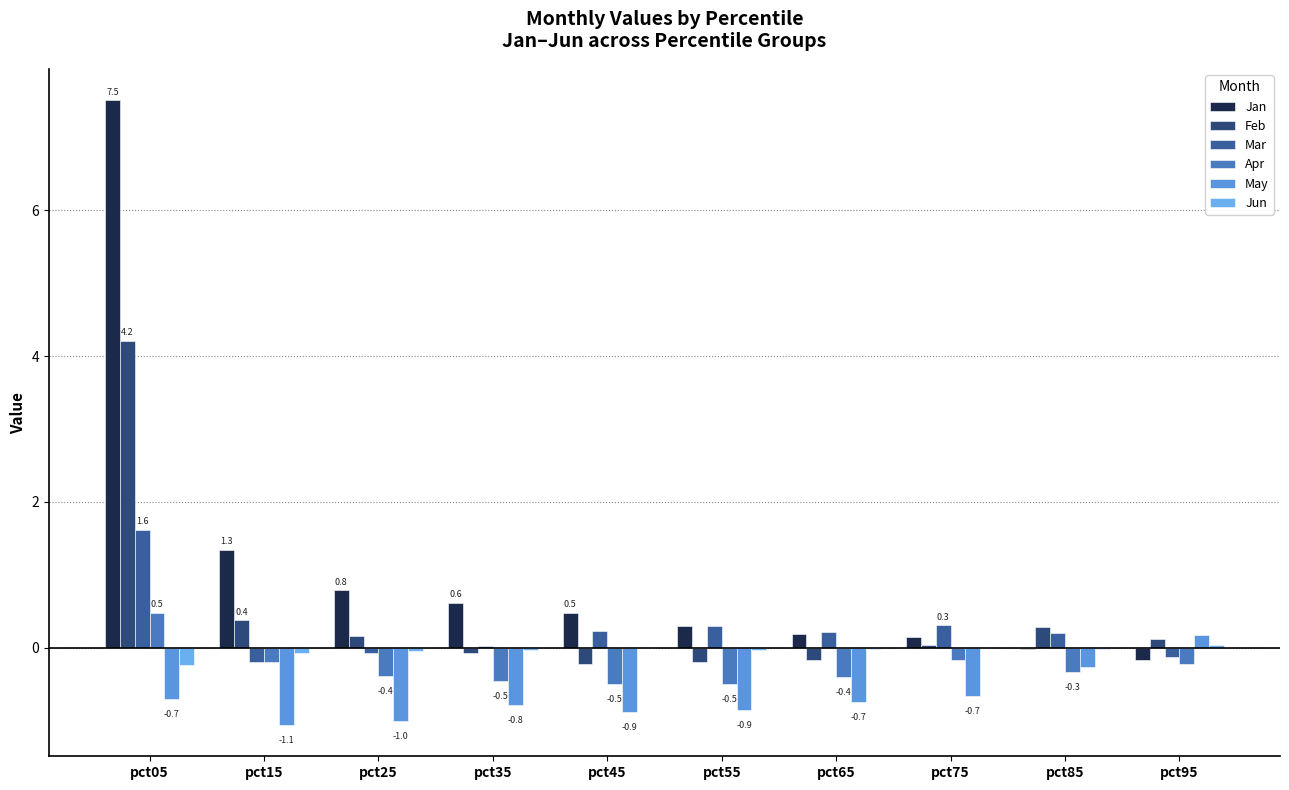

At pct15, list the series in order from smallest to largest.

May, Mar, Apr, Jun, Feb, Jan